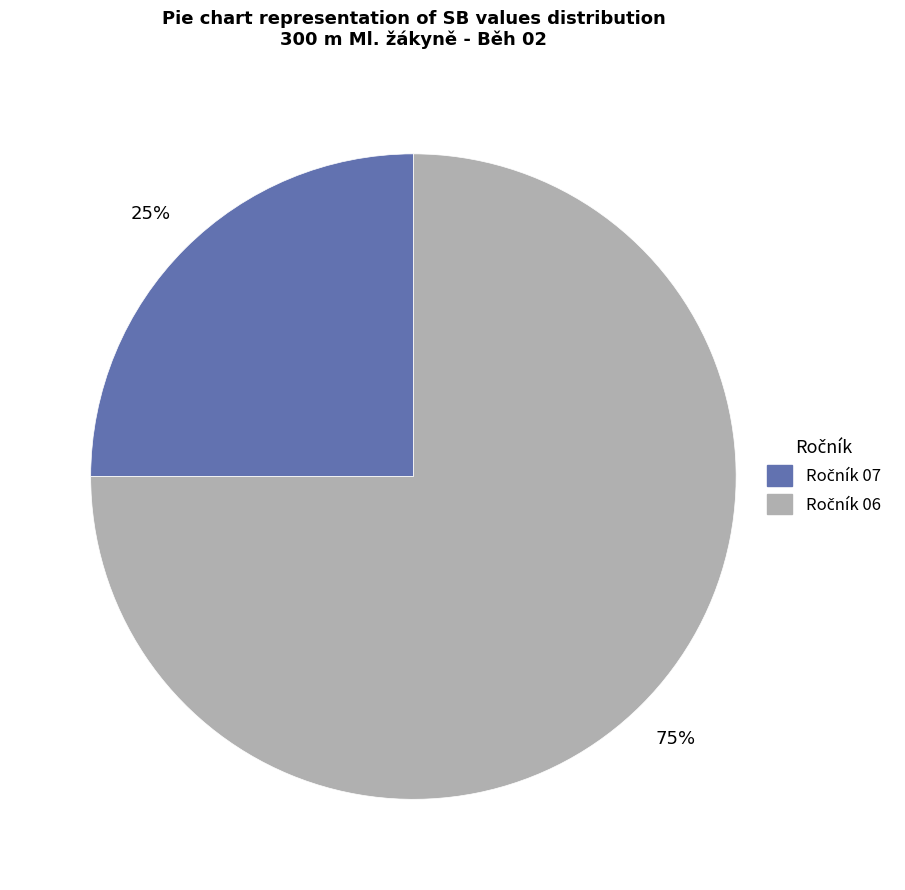

Is there a majority slice in this chart?

Yes